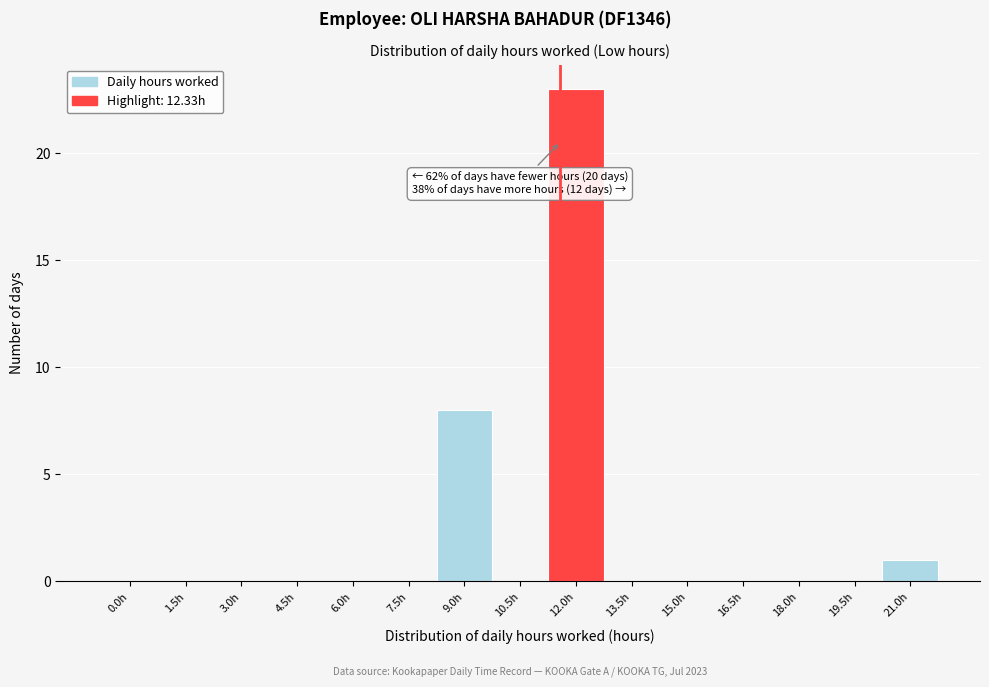

Reading left to right, what are all the values shown in this chart?

0.0h=0	1.5h=0	3.0h=0	4.5h=0	6.0h=0	7.5h=0	9.0h=8	10.5h=0	12.0h=23	13.5h=0	15.0h=0	16.5h=0	18.0h=0	19.5h=0	21.0h=1